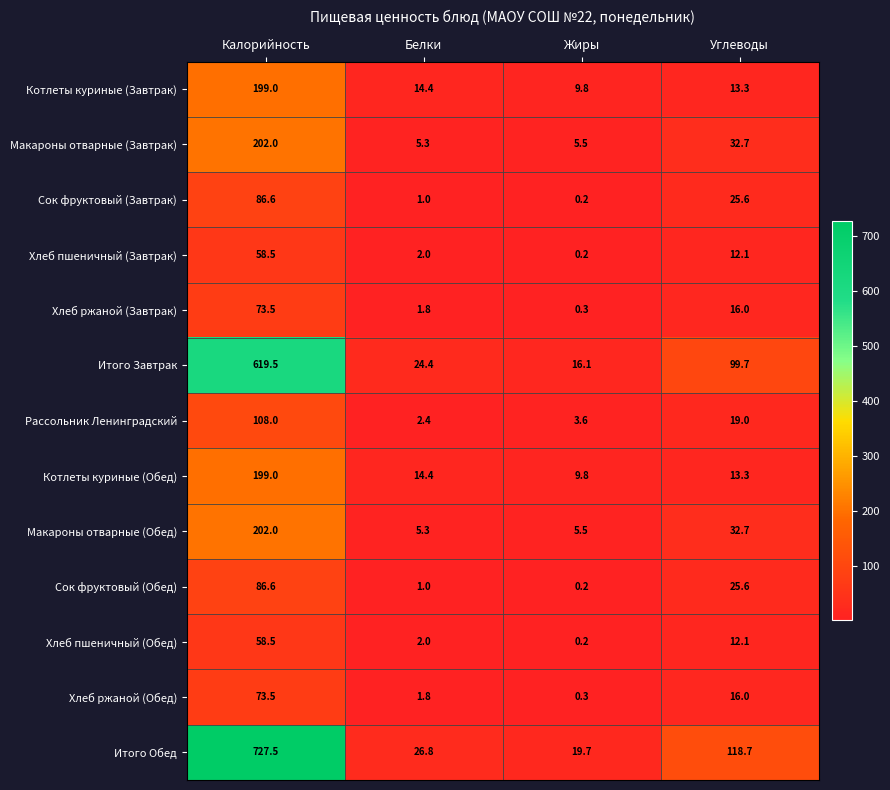

At which category is the sum across all series the highest?

Калорийность